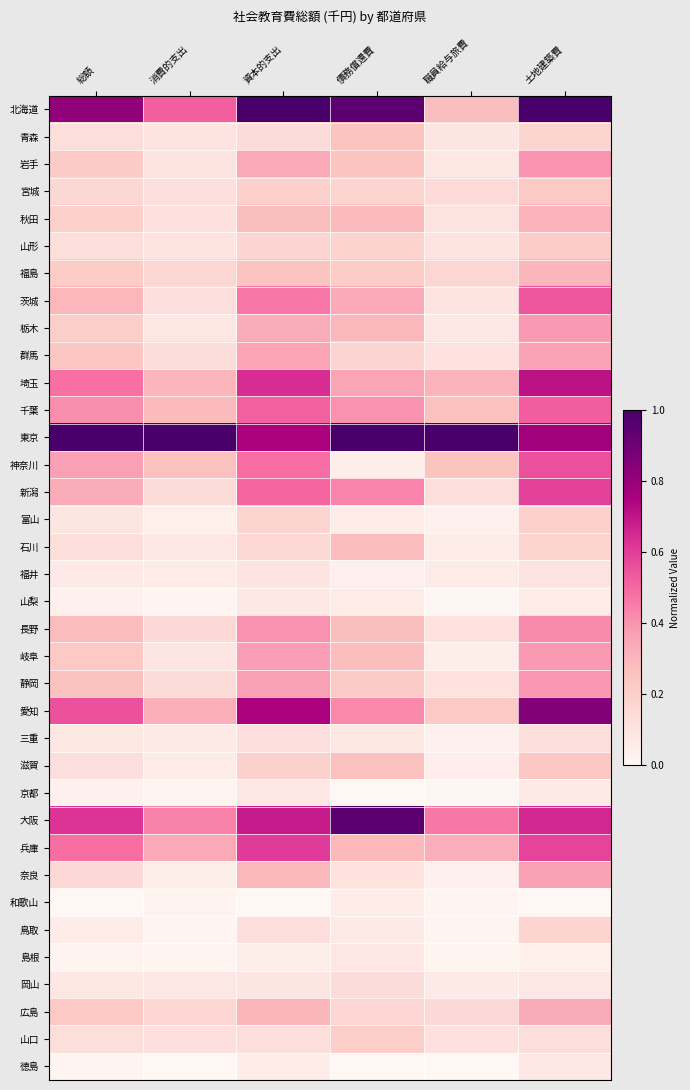

How many distinct data groups are displayed?

36